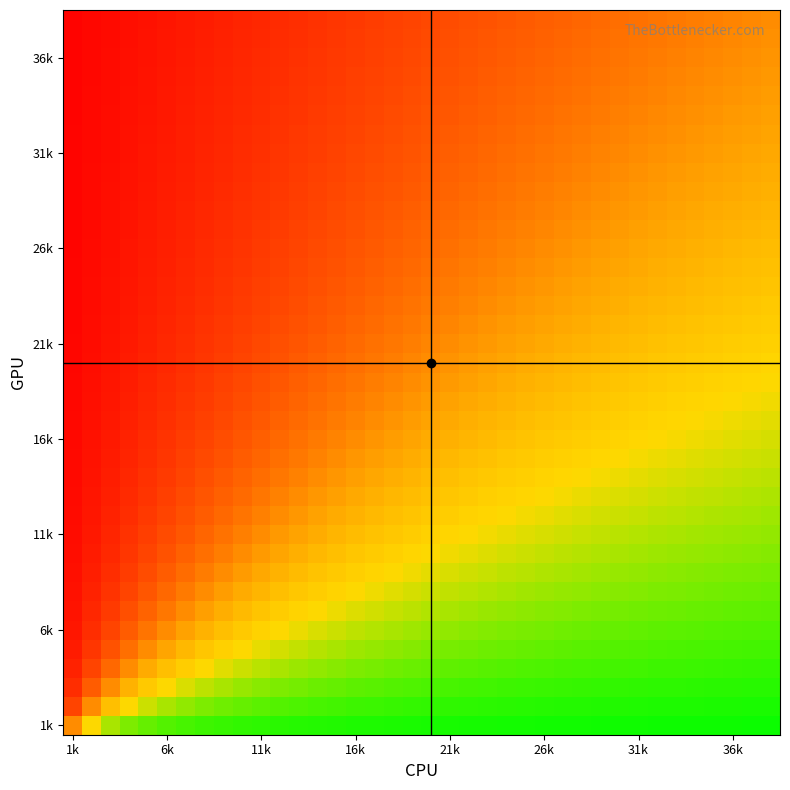

Count the number of data series in this chart.

38